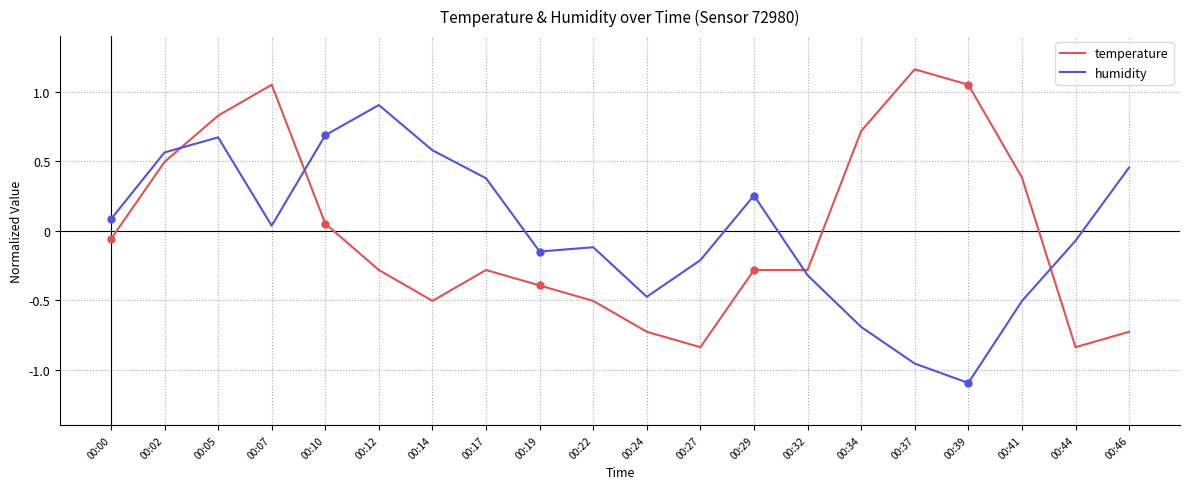

How many interior local valleys does the humidity series have?

4